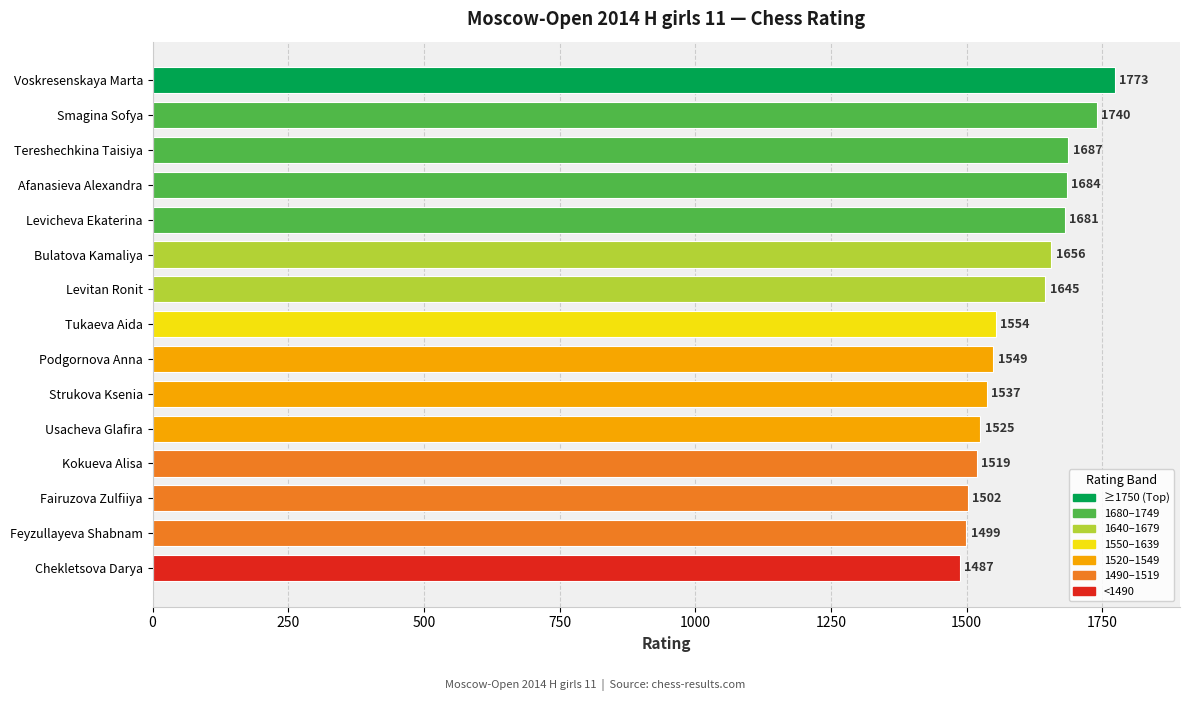

What is the change in value from Bulatova Kamaliya to Kokueva Alisa?

-137